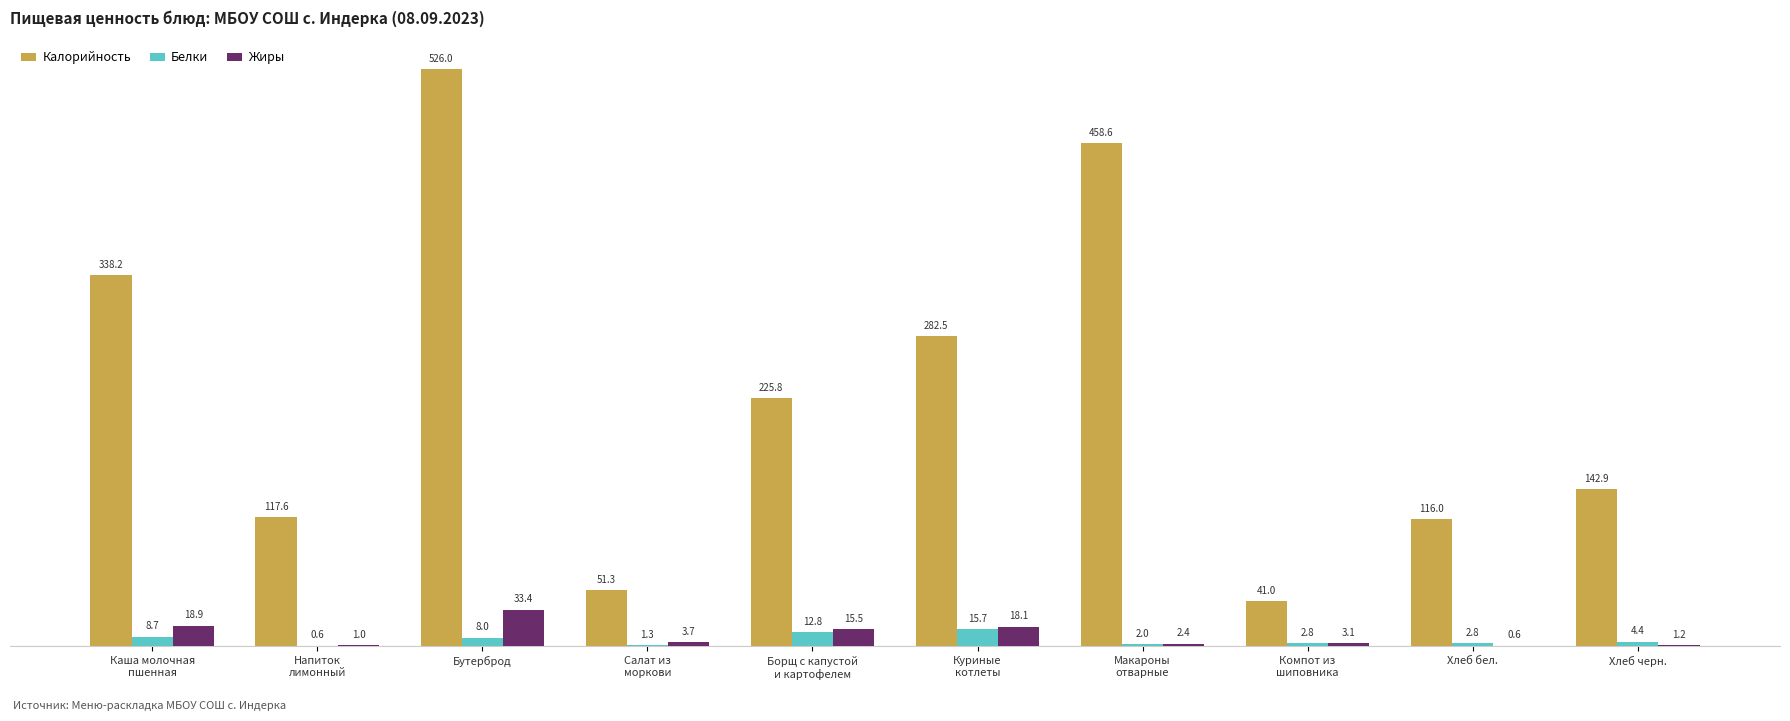

Is it true that Калорийность equals 211.9 at Хлеб черн.?

False